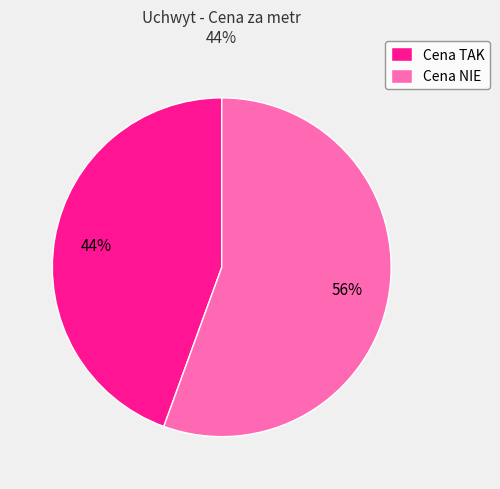

Combined, do Cena TAK and Cena NIE account for over 50%?

Yes